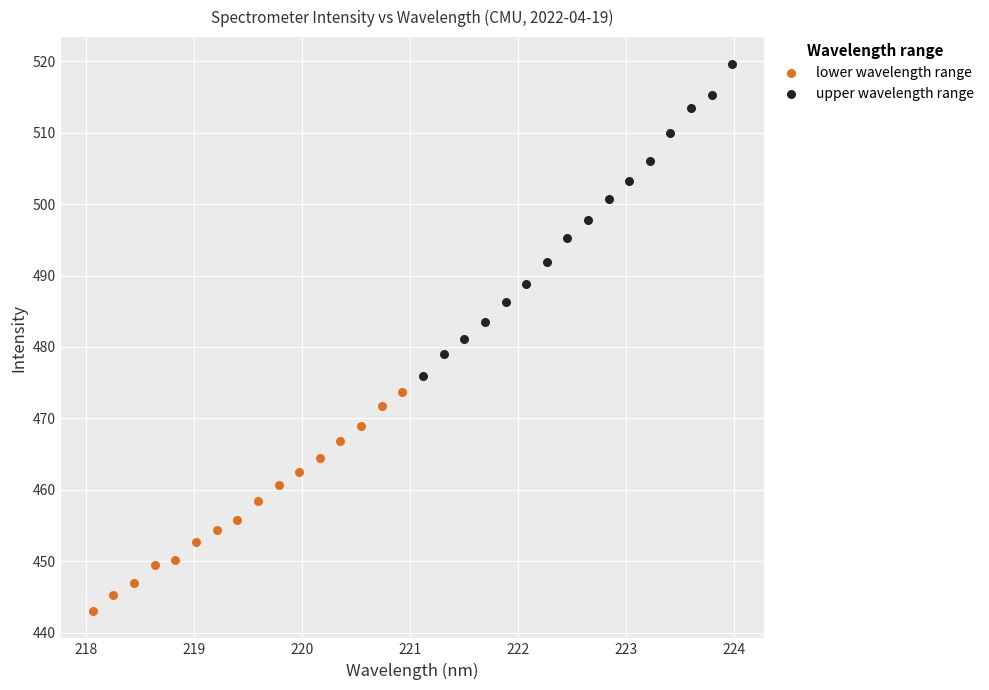

Which series contains the lowest Y value?

lower wavelength range